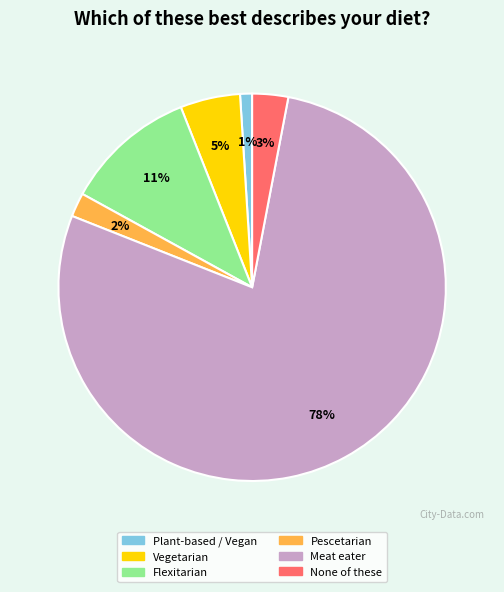

To the nearest percent, what portion does Vegetarian represent?

5%